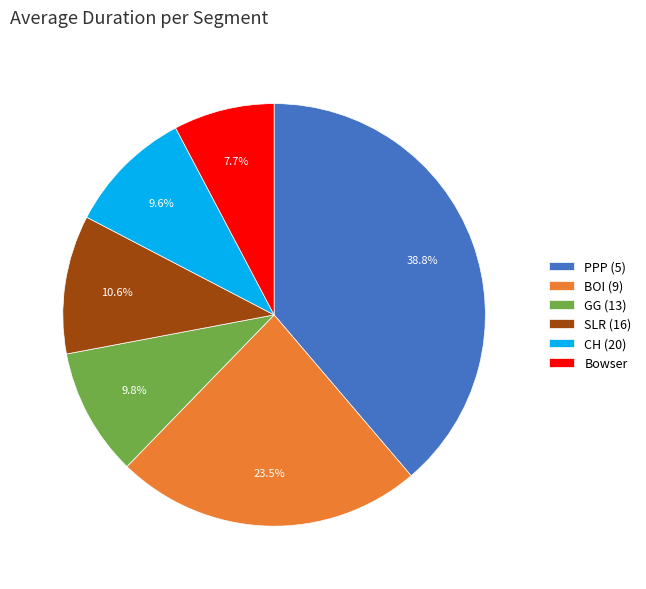

Do SLR (16) and BOI (9) together represent more than half of the pie?

No